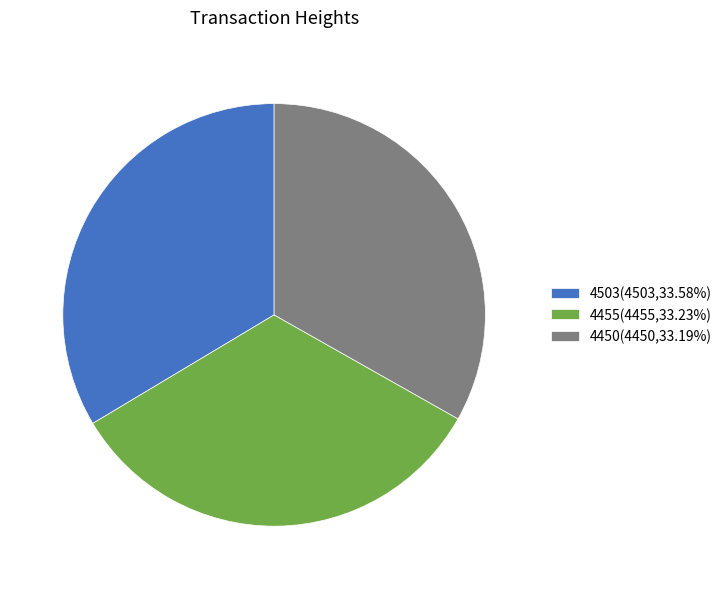

Approximately how many times larger is the value at 4503(4503,33.58%) compared to 4450(4450,33.19%)?

1.0